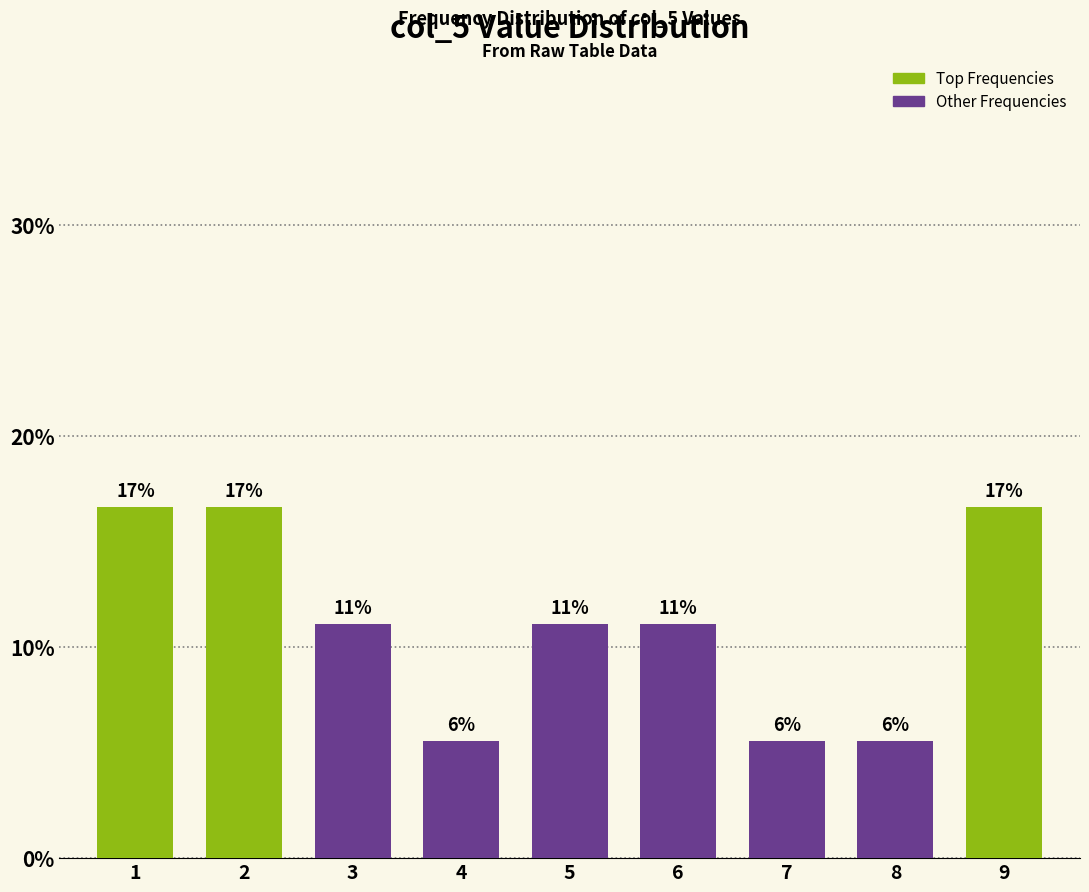

How many bars are there in total?

9